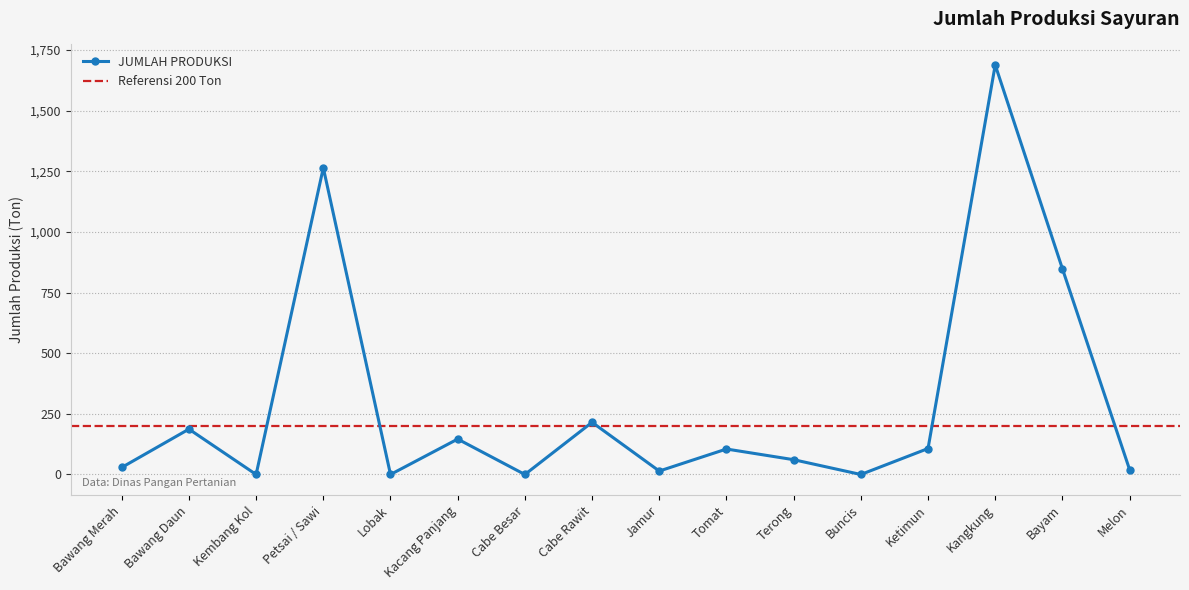

What is the change in value from Petsai / Sawi to Cabe Rawit?

-1049.0